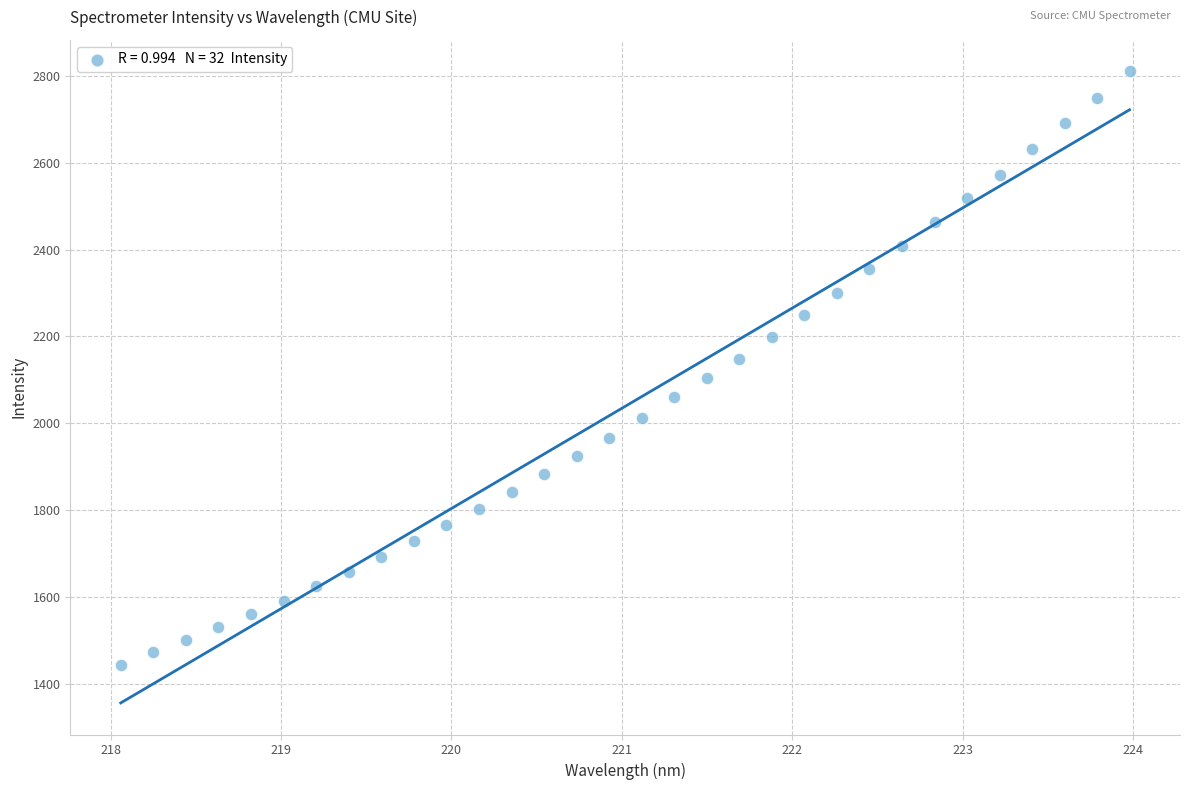

What is the range of X values (max minus min)?

5.9